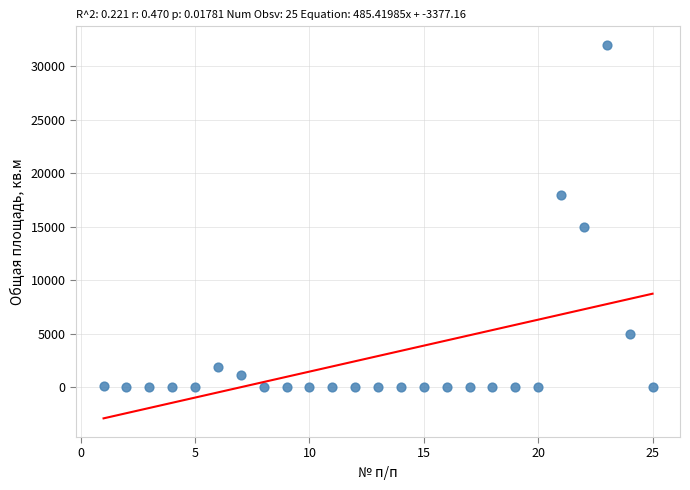

What is the range of X values (max minus min)?

24.0